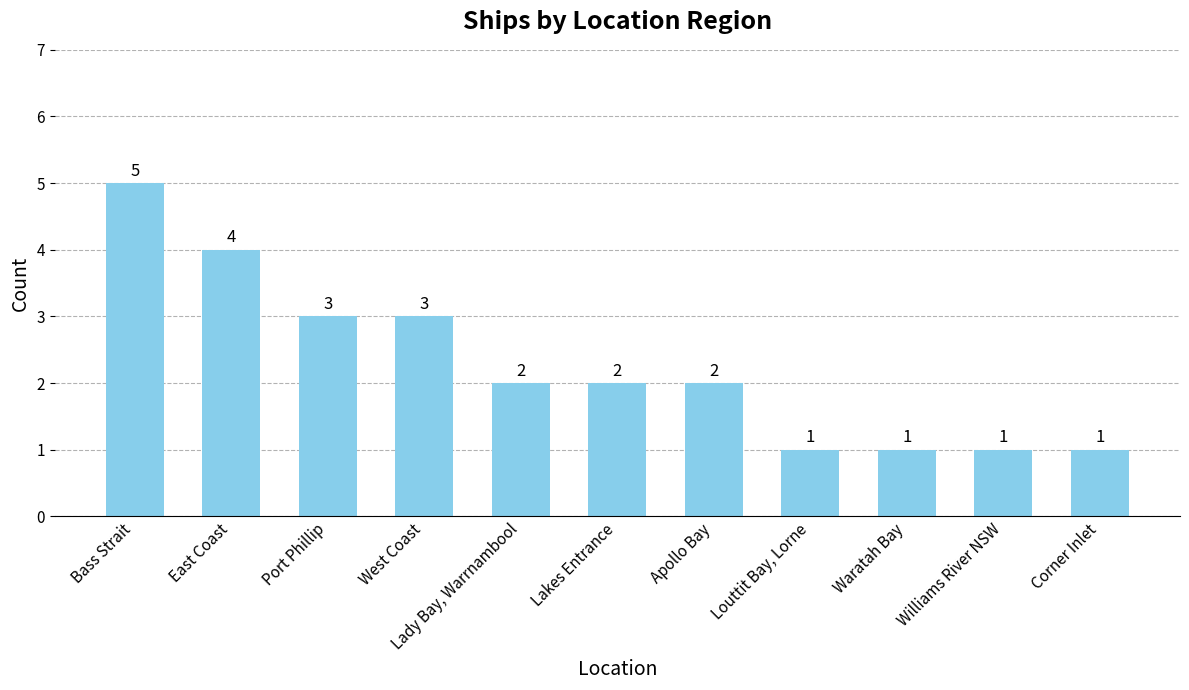

What is the value of the 11th bar from the left?

1